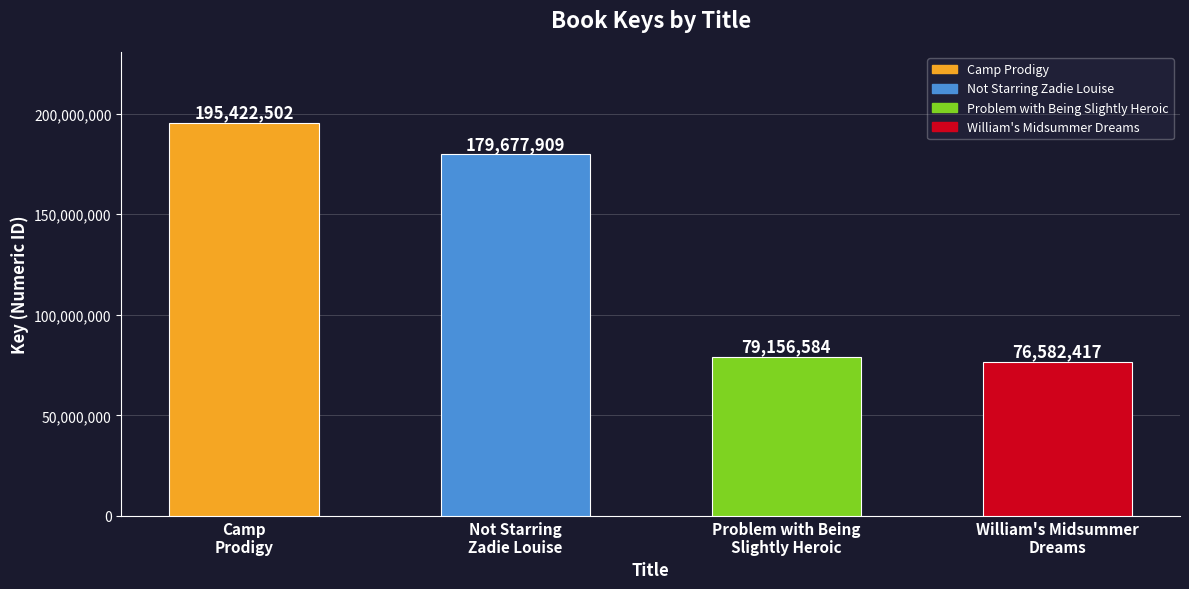

What position from the left is William's Midsummer
Dreams?

4